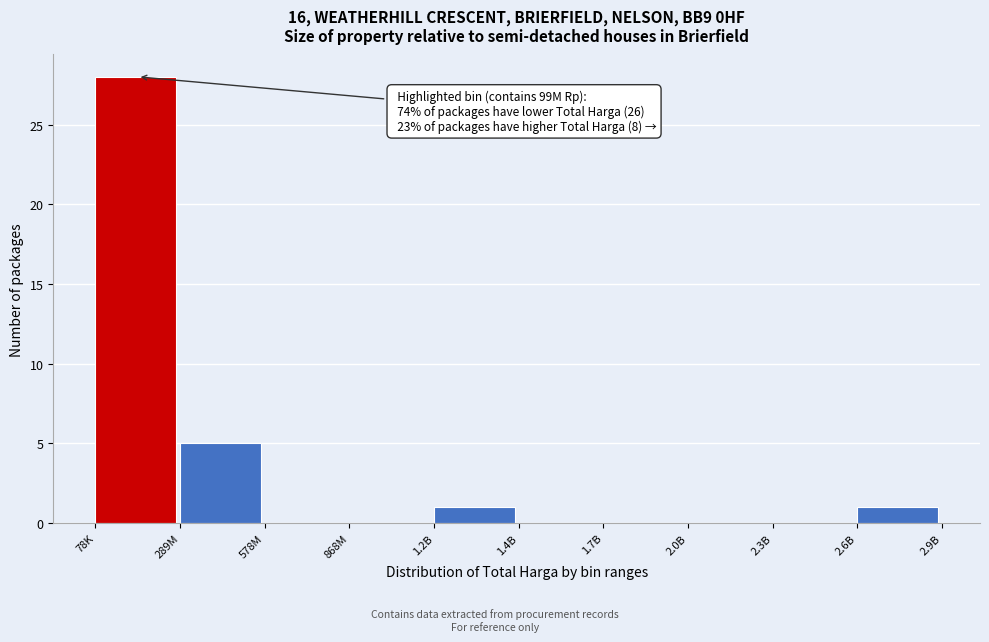

Reading left to right, transcribe all the data shown in this chart.

78K=28	289M=5	578M=0	868M=0	1.2B=1	1.4B=0	1.7B=0	2.0B=0	2.3B=0	2.6B=1